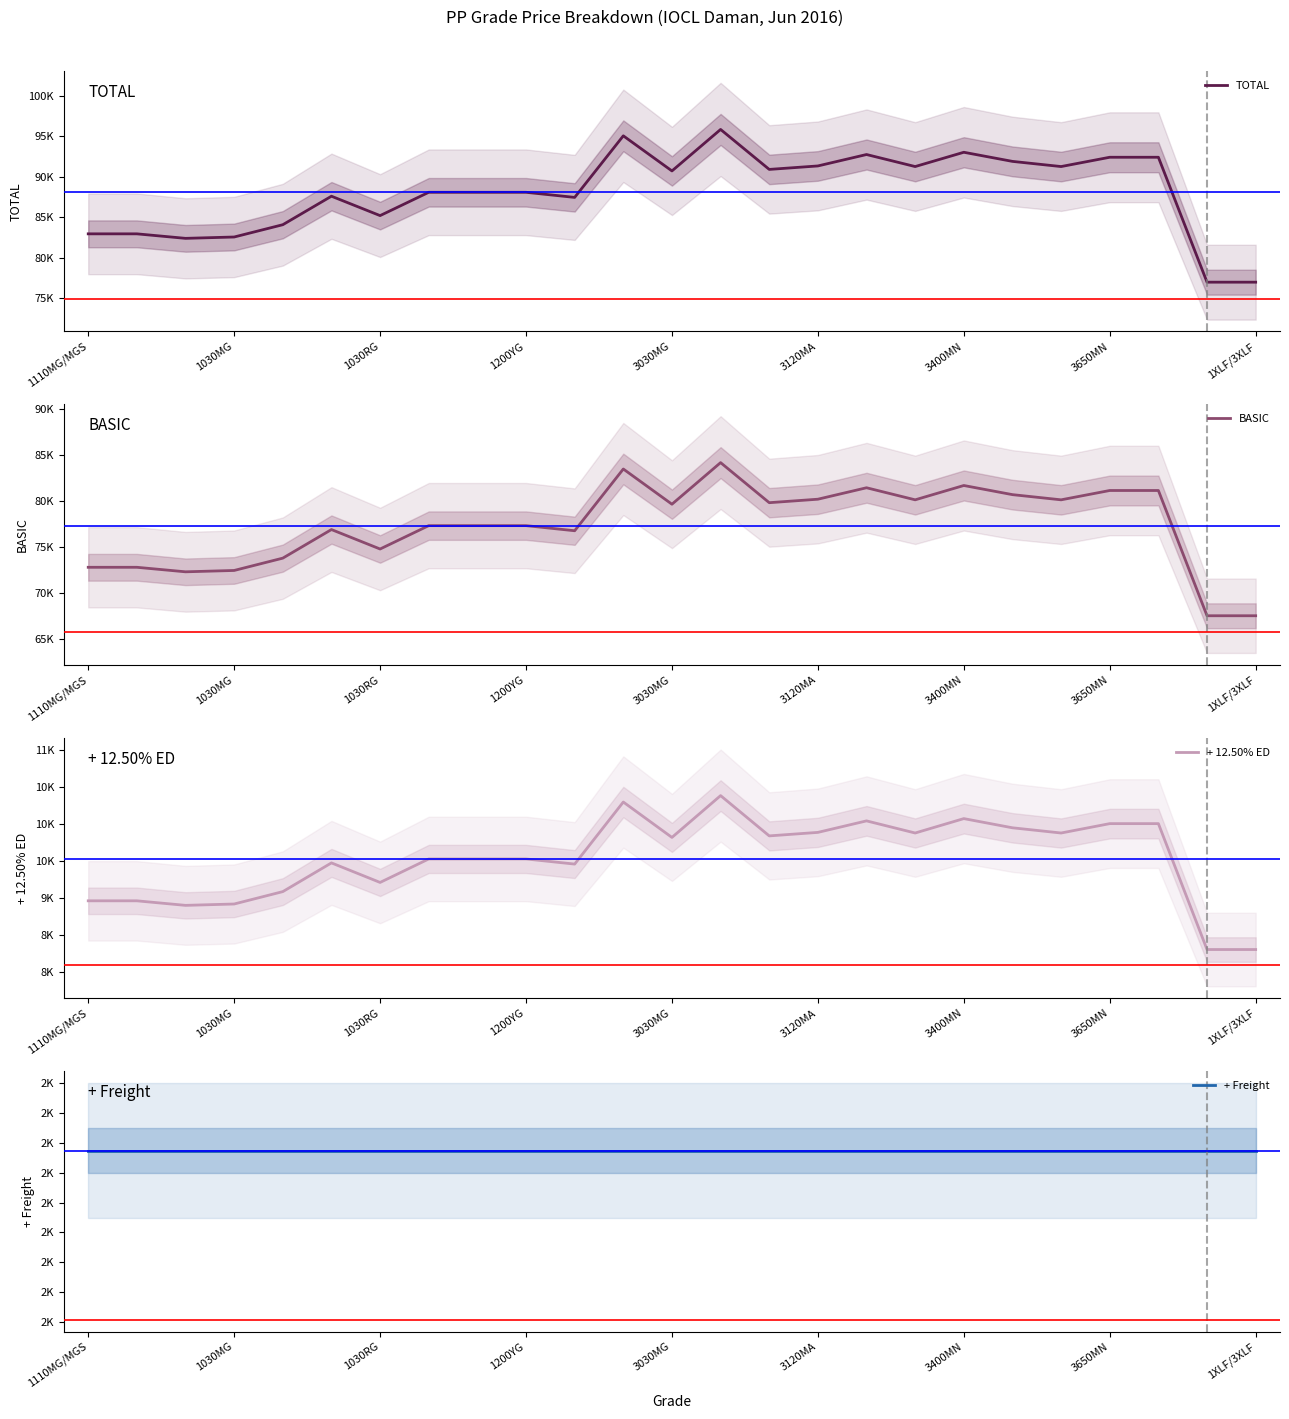

What is the label of the 2nd point from the left?

1030MG